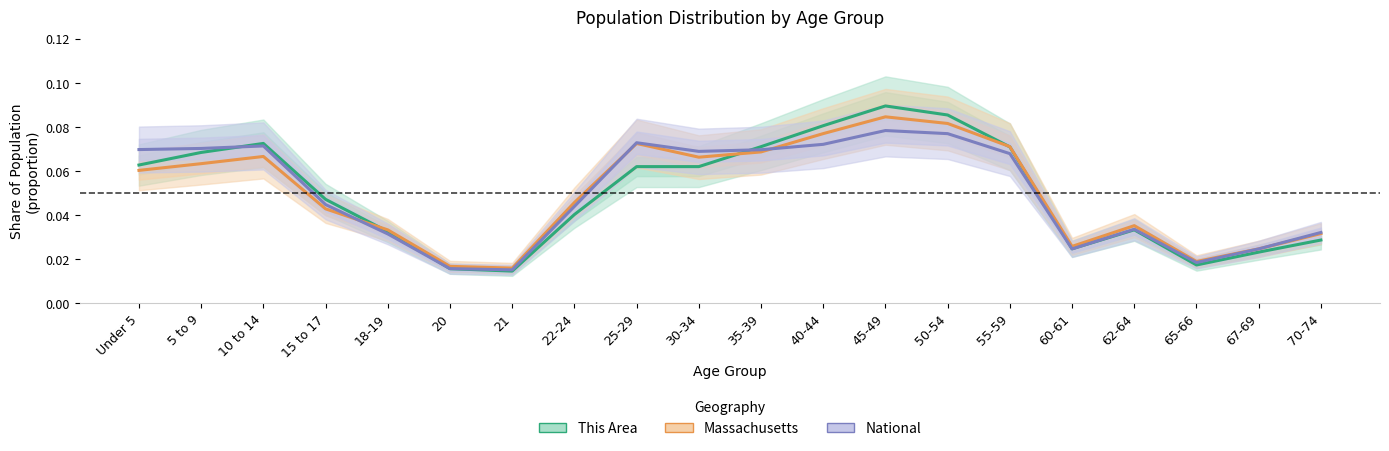

Which series has the widest spread of values?

This Area